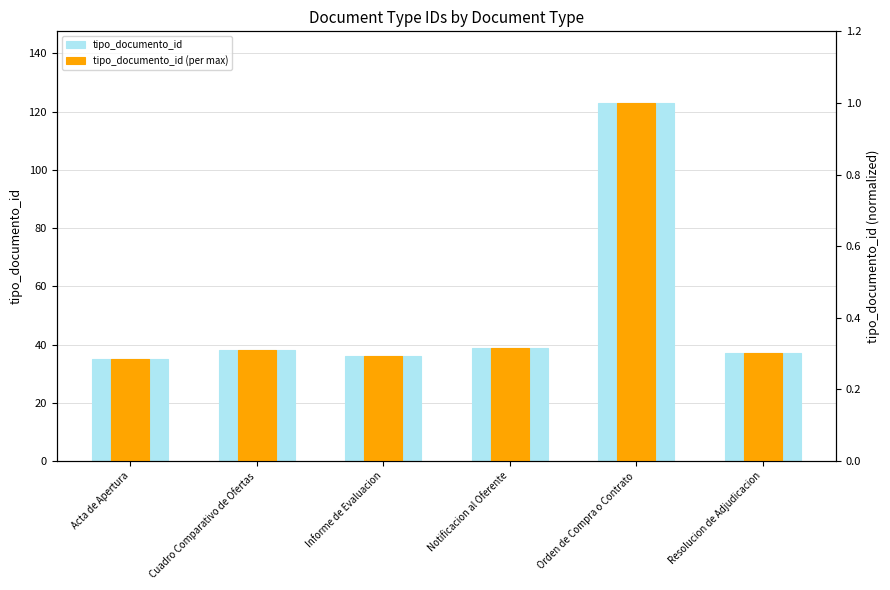

What position from the right is Notificacion al Oferente?

3